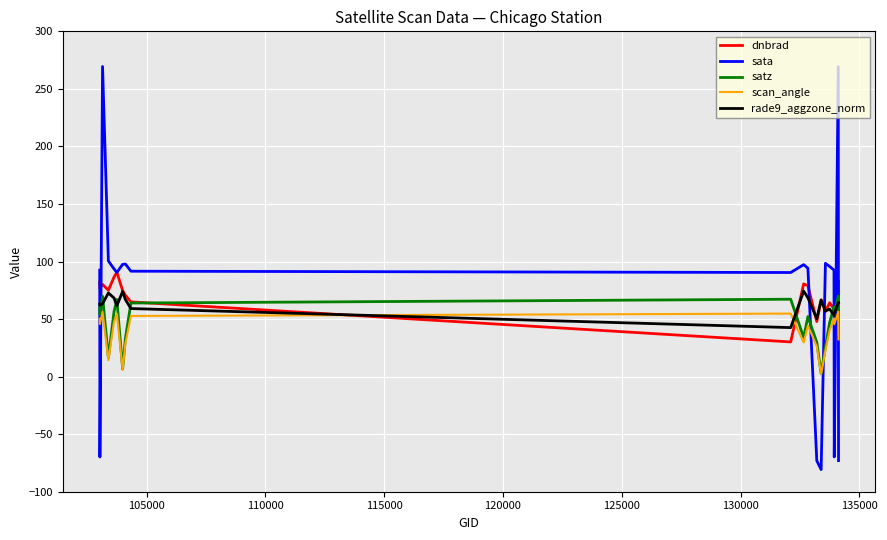

Which series ends up on top after the final intersection of sata and rade9_aggzone_norm?

rade9_aggzone_norm